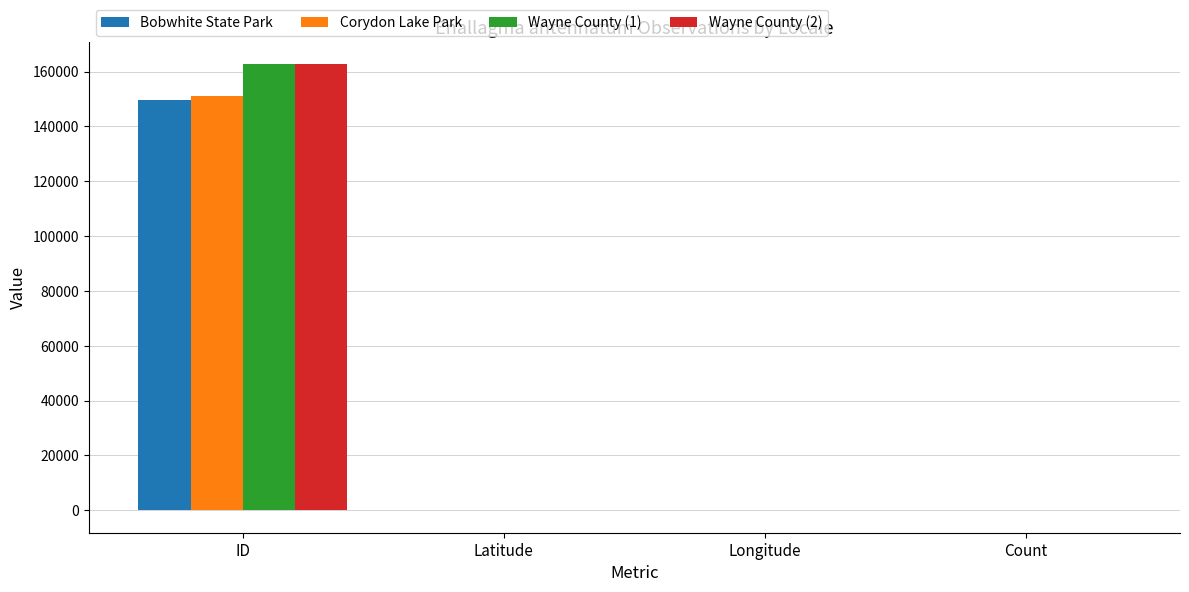

What is the sum of all Bobwhite State Park values?

149626.3